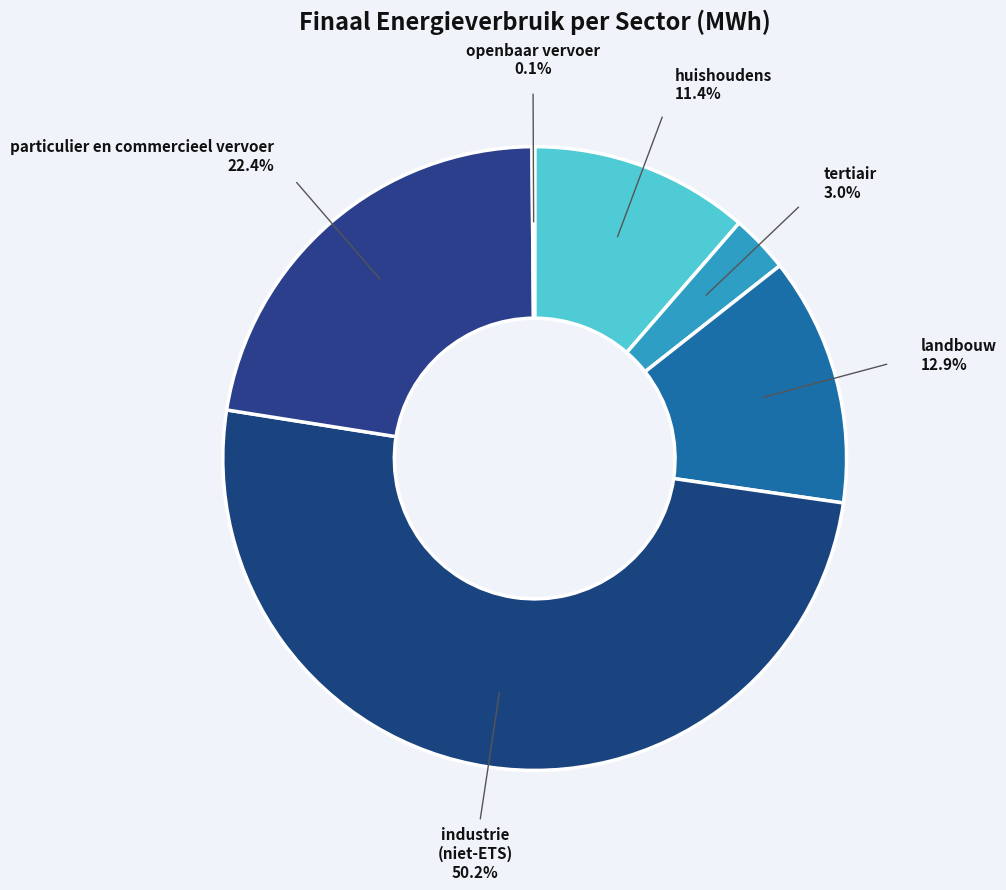

Is it true that landbouw is 13% of the pie?

True